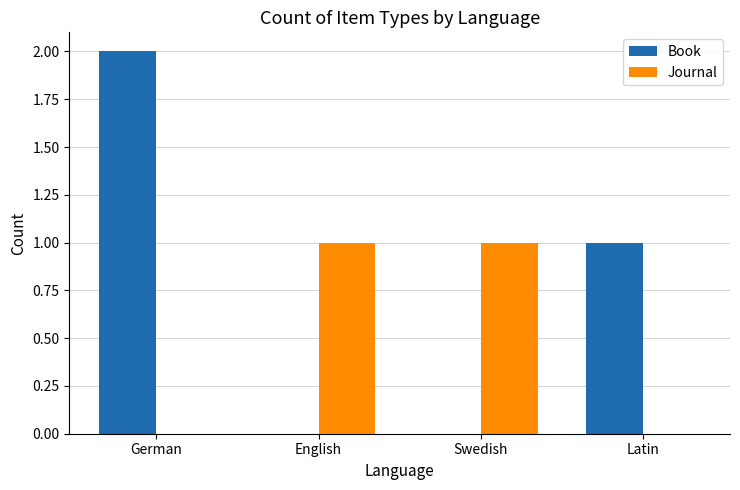

How many categories are shown in the chart?

4